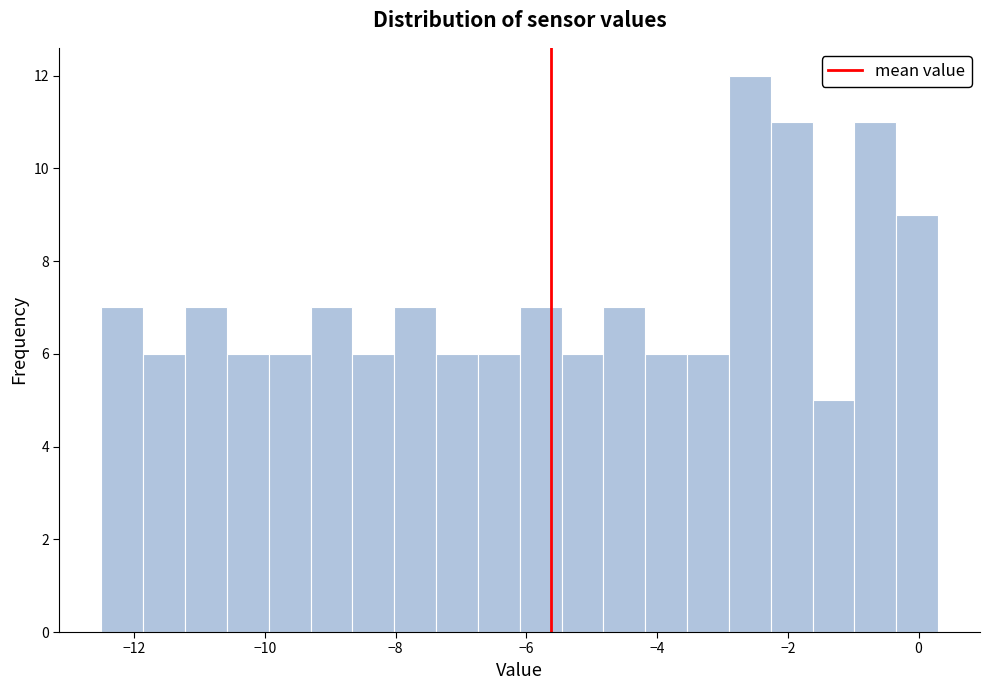

Around what value on the x-axis is the tallest bar? Give the approximate position of its centre, as read against the axis.

-2.6